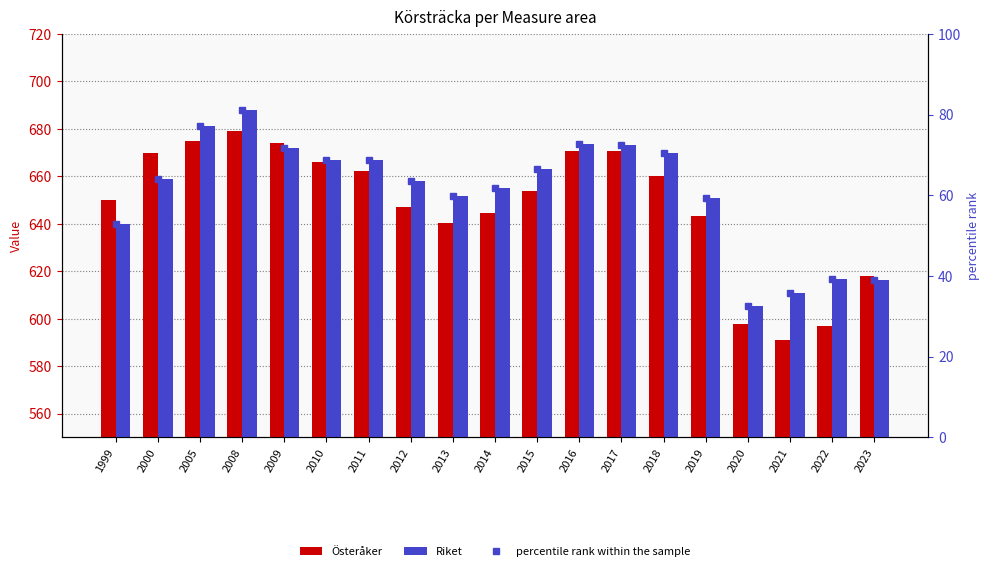

What is the value of the Österåker bar at the 7th from the left?

662.0